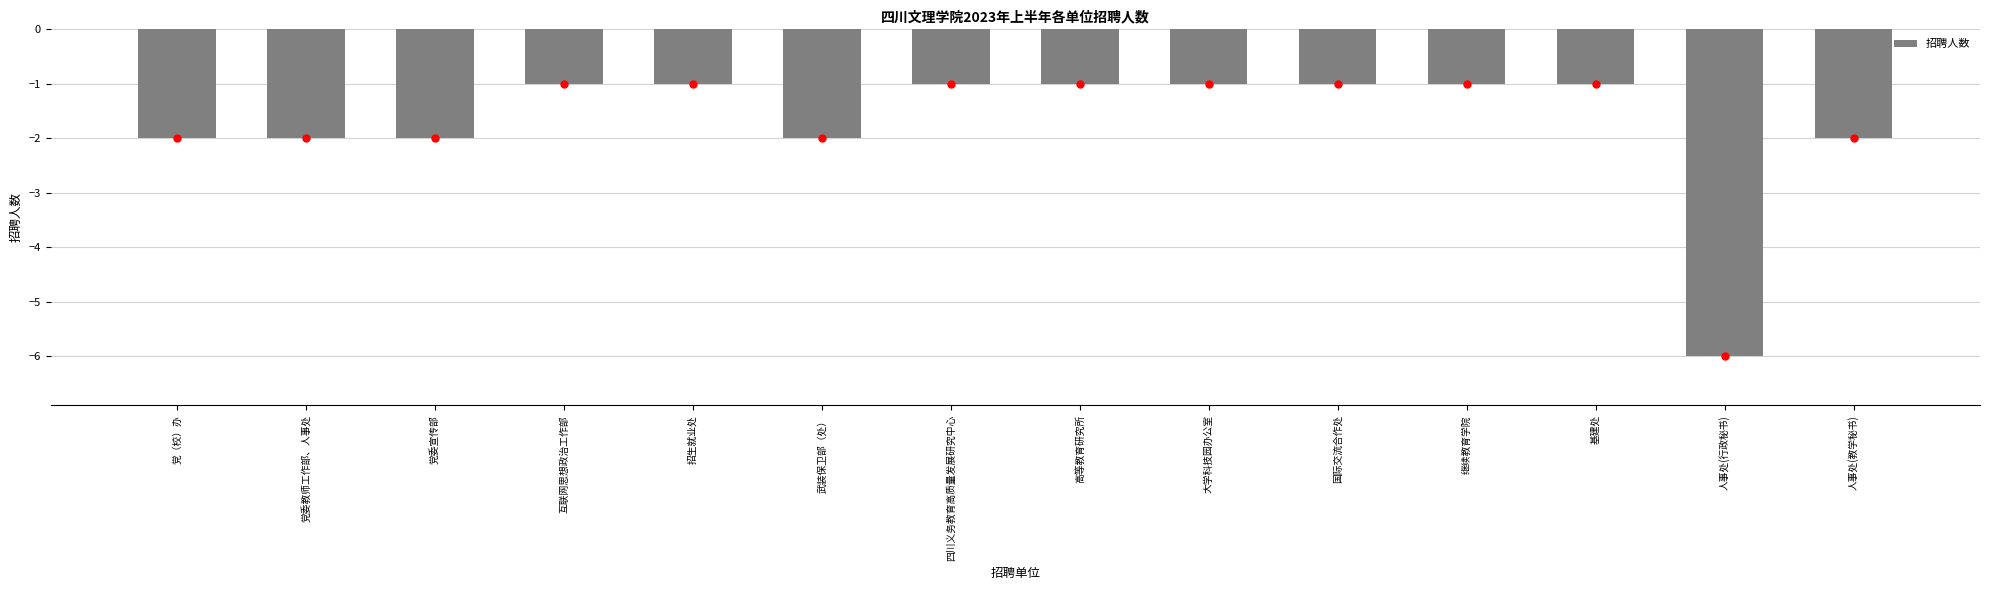

Is it true that the value at 人事处(教学秘书) is -2?

True